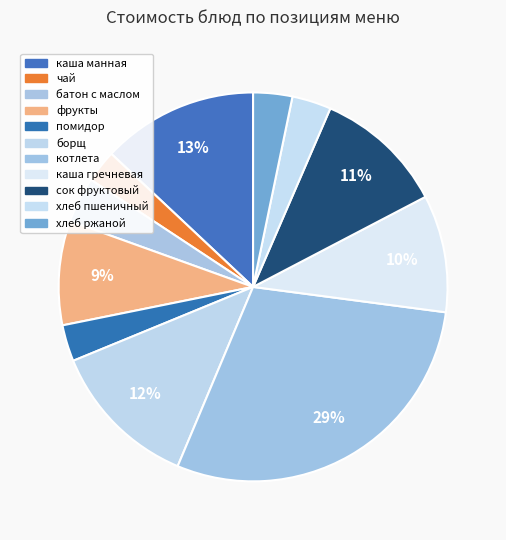

Do фрукты and сок фруктовый together represent more than half of the pie?

No